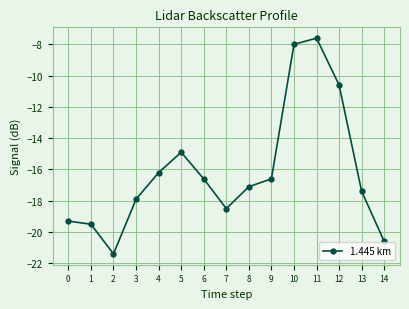

Where is the data nearest to the value -14?

5